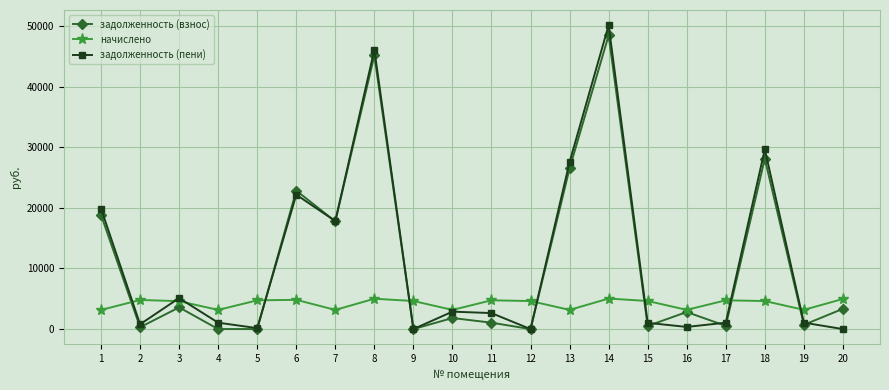

The задолженность (взнос) series shows 1054.4 at 11. True or false?

True